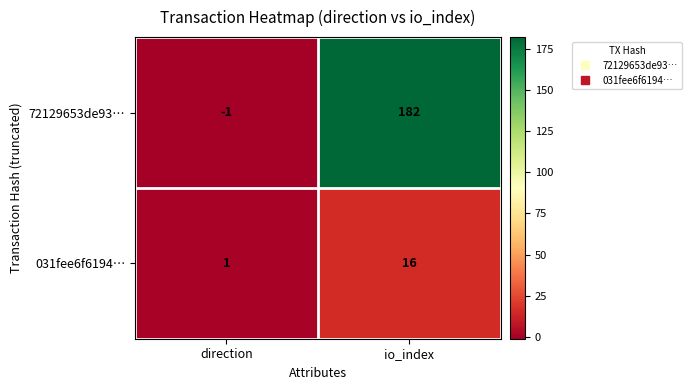

Reading left to right, transcribe all the data shown in this chart.

72129653de93…: -1	182
031fee6f6194…: 1	16